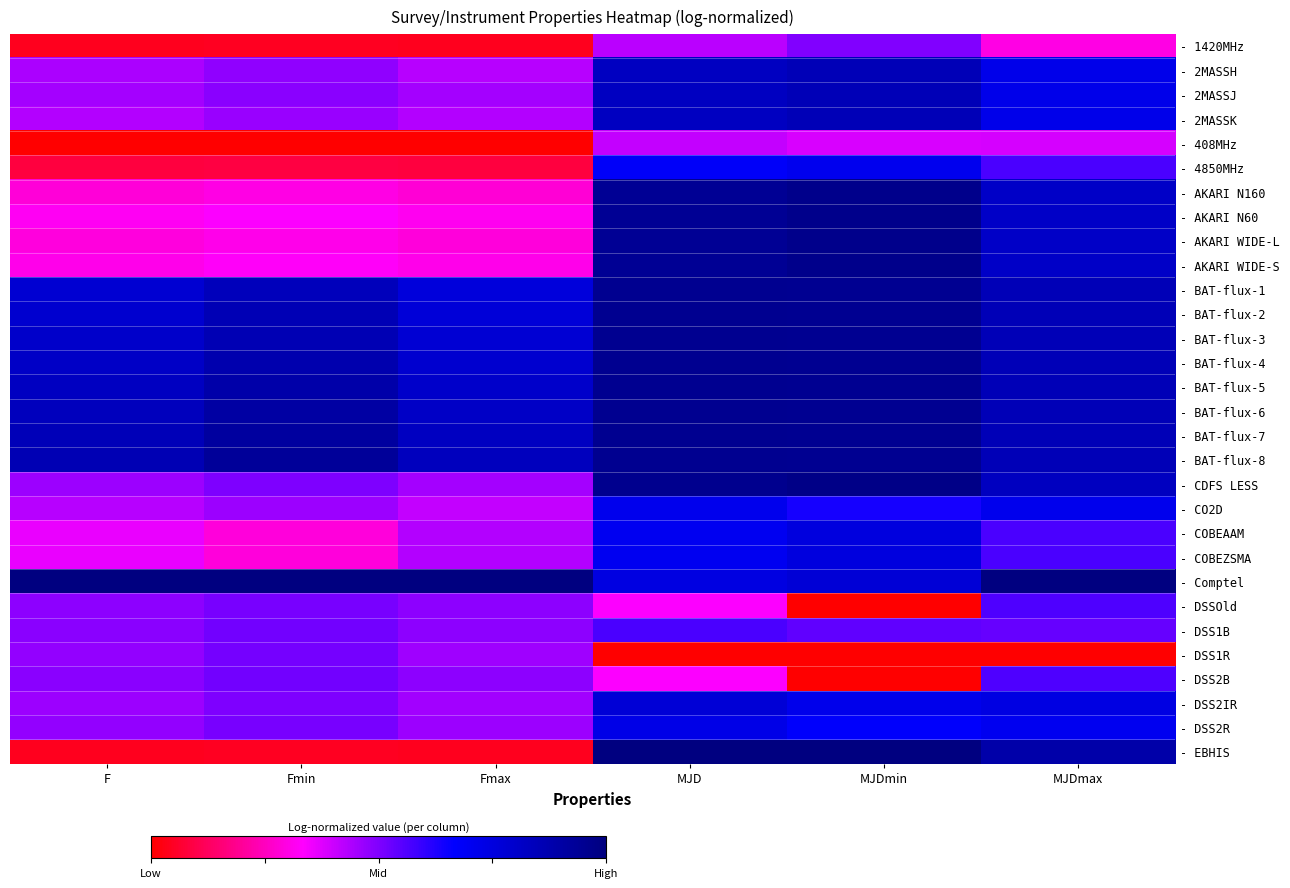

At F, list the series in order from largest to smallest.

- Comptel, - BAT-flux-8, - BAT-flux-7, - BAT-flux-6, - BAT-flux-5, - BAT-flux-4, - BAT-flux-3, - BAT-flux-2, - BAT-flux-1, - DSS1B, - DSS2B, - DSSOld, - DSS1R, - DSS2R, - DSS2IR, - CDFS LESS, - 2MASSJ, - 2MASSH, - 2MASSK, - CO2D, - COBEAAM, - COBEZSMA, - AKARI N60, - AKARI WIDE-S, - AKARI WIDE-L, - AKARI N160, - 4850MHz, - 1420MHz, - EBHIS, - 408MHz